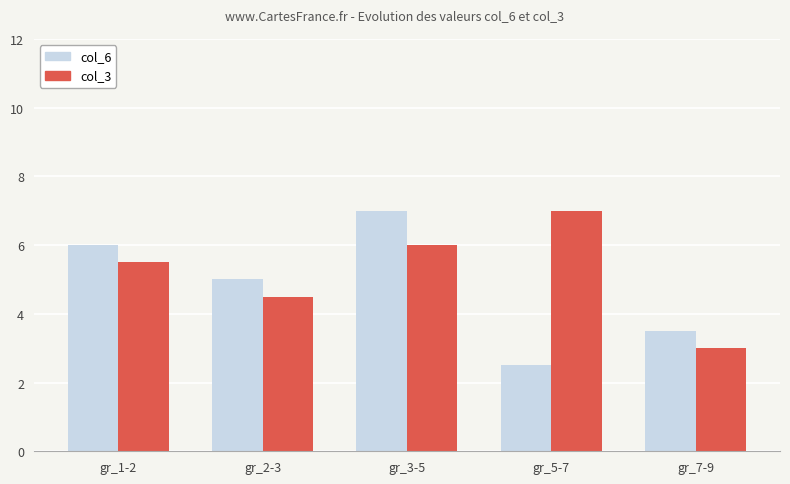

Is it true that col_6 equals 1.7 at gr_5-7?

False